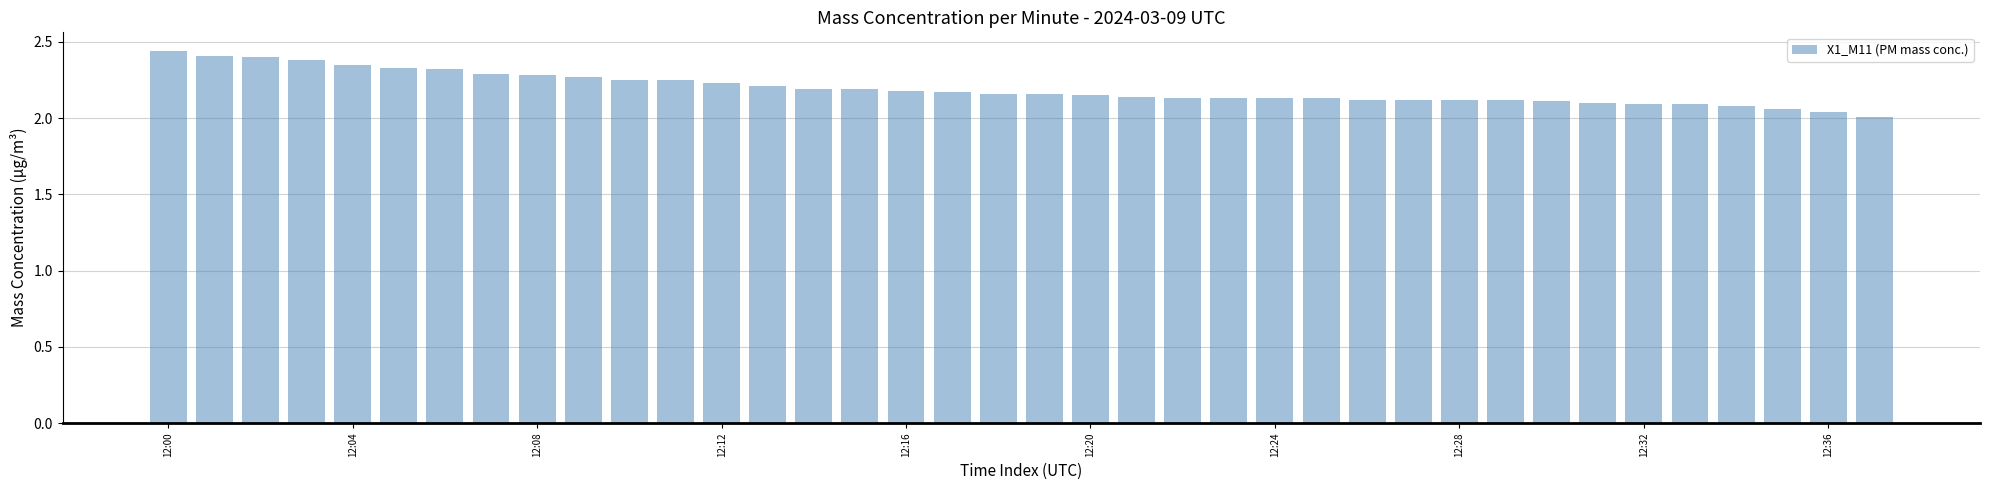

What is the difference between the maximum and second lowest values?

0.4